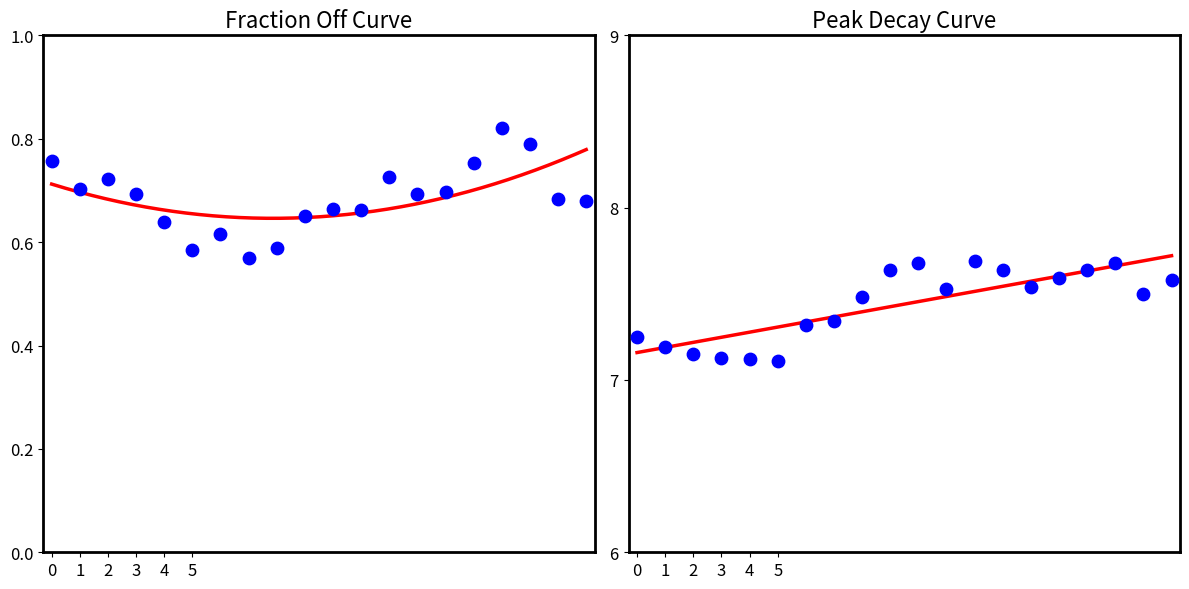

At which category is the sum across all series the highest?

17